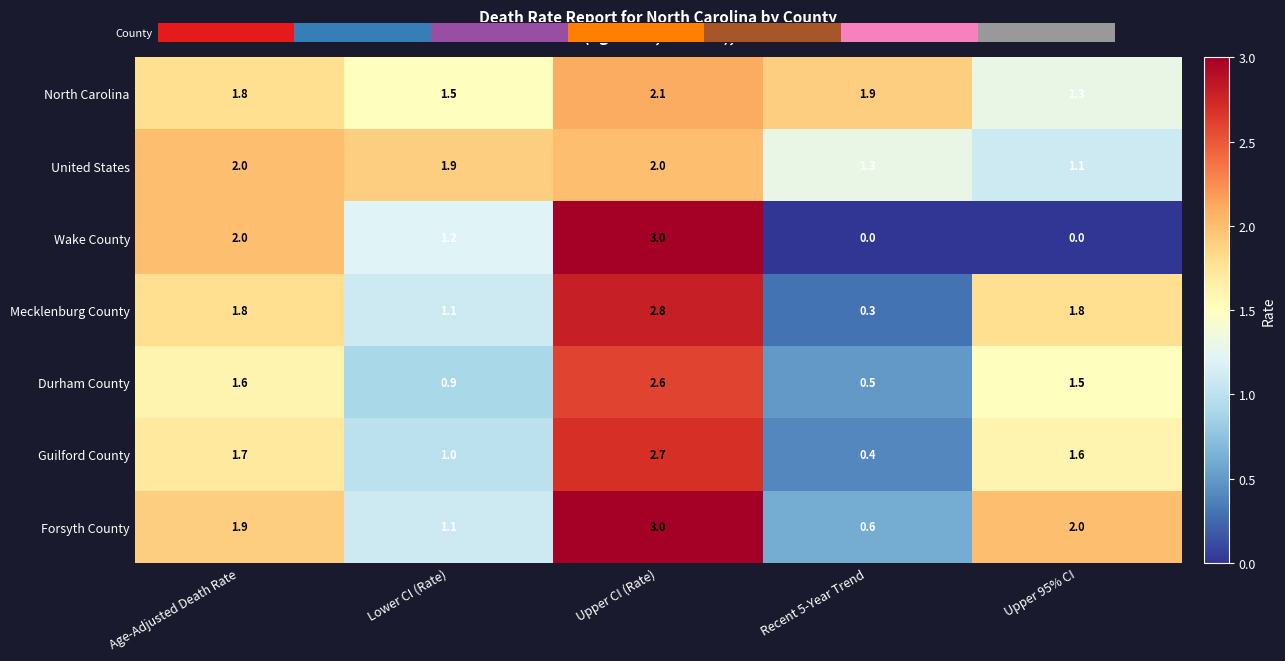

At which category is the sum across all series the highest?

Upper CI (Rate)